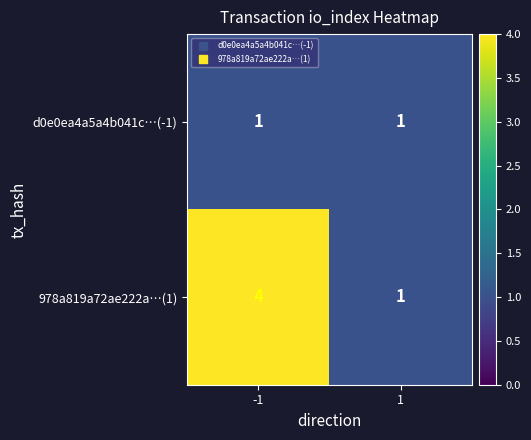

Reading right to left, extract all data points from this chart.

d0e0ea4a5a4b041c…(-1): 1	1
978a819a72ae222a…(1): 1	4